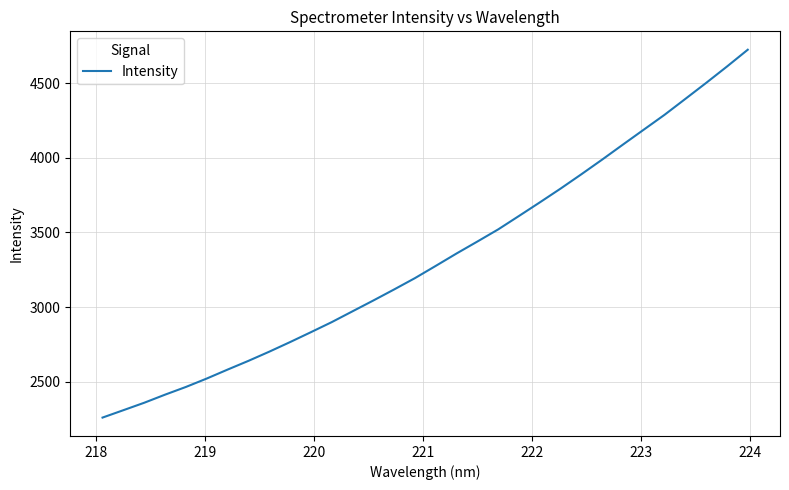

What is the smallest value displayed?

2260.6